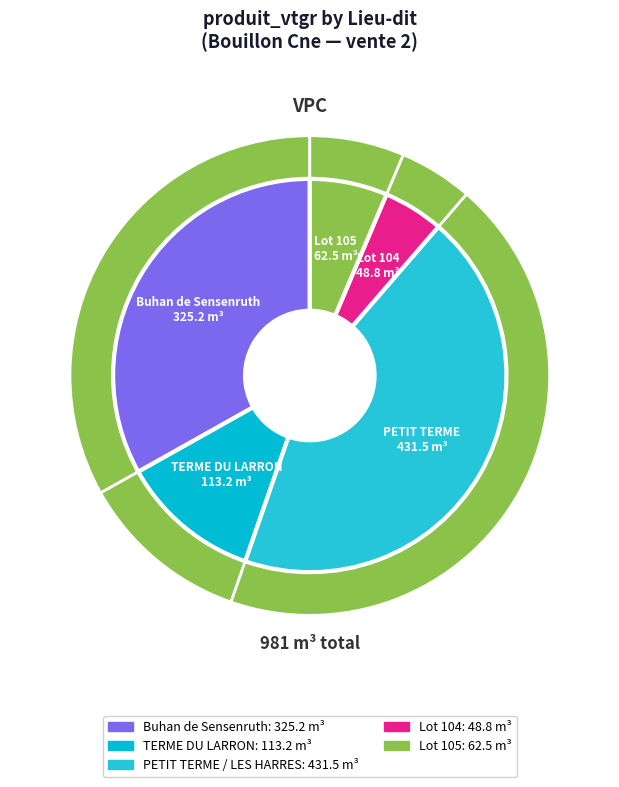

To the nearest percent, what percentage of the pie is Lot 104?

5%